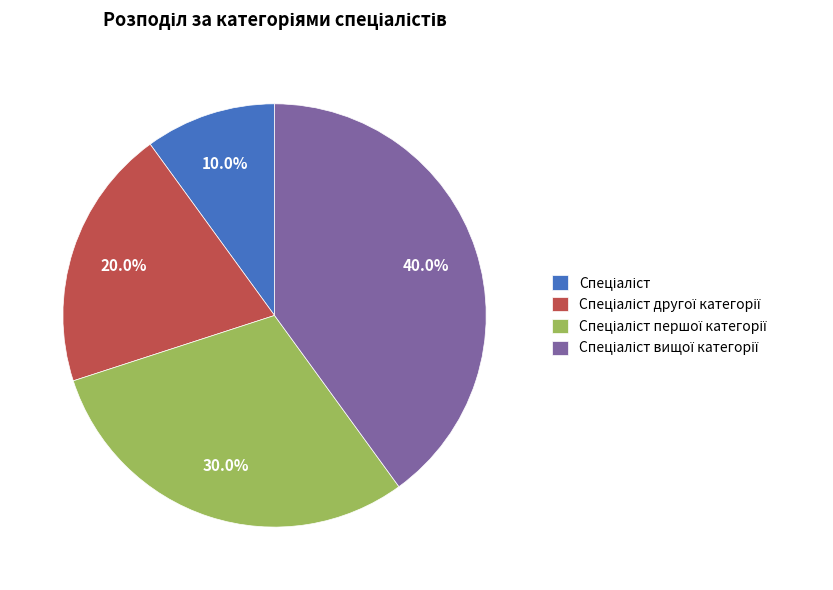

Is there a majority slice in this chart?

No